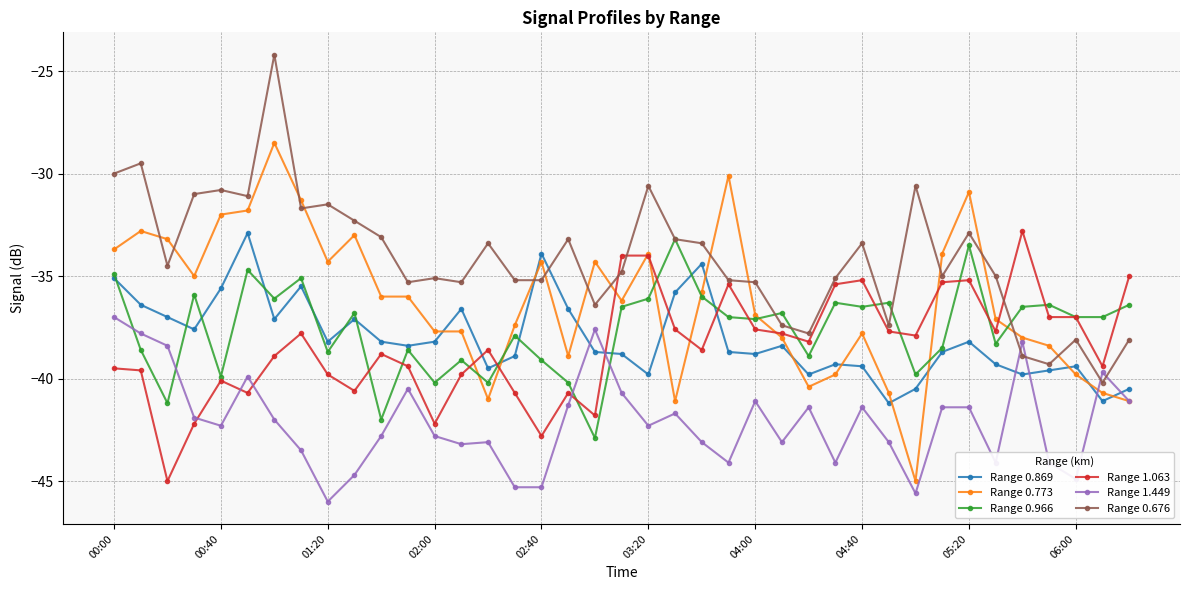

What is the minimum value for Range 0.966?

-42.9